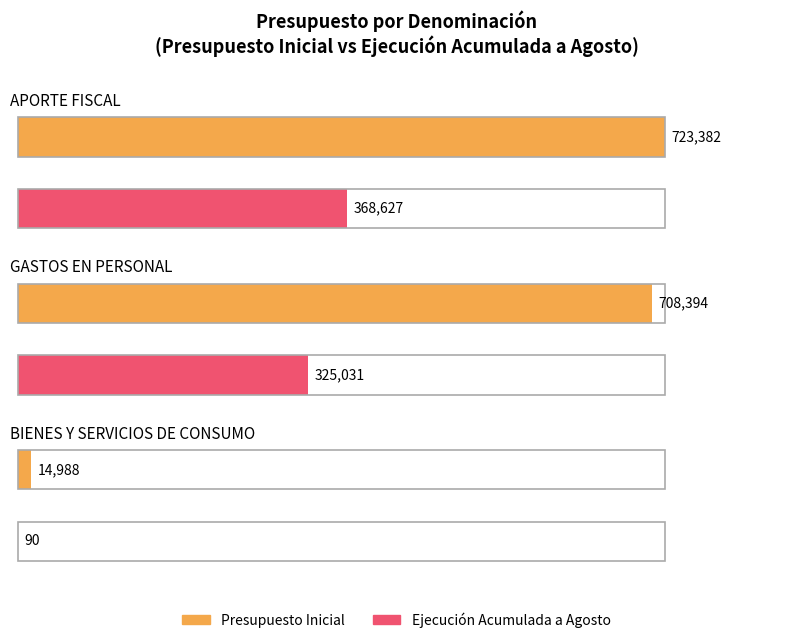

Are the bars grouped side by side (vs. stacked)?

Yes